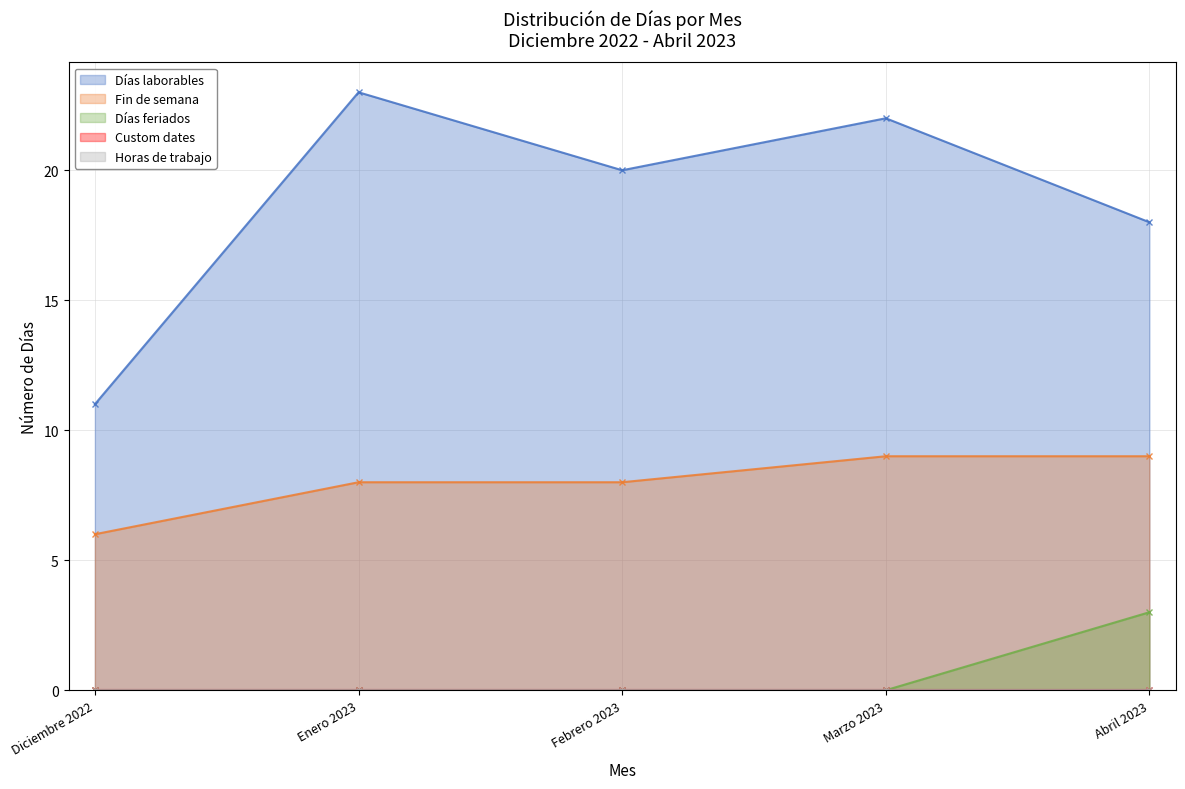

Which category has the lowest value in the Días feriados series?

Diciembre 2022